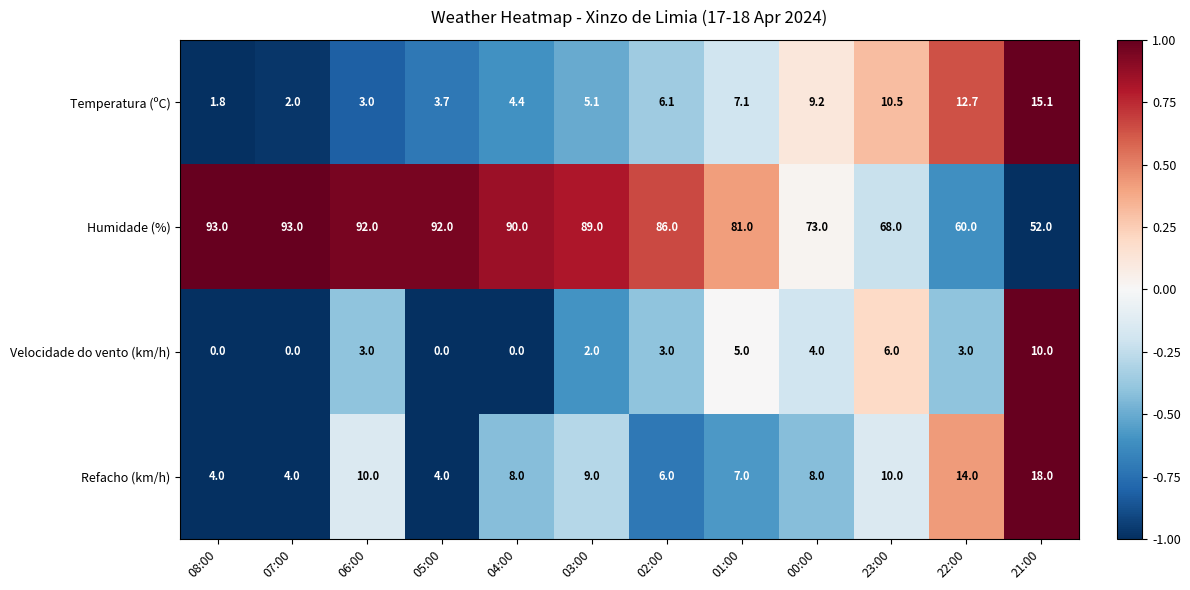

How many data points in Temperatura (ºC) are above 6?

6